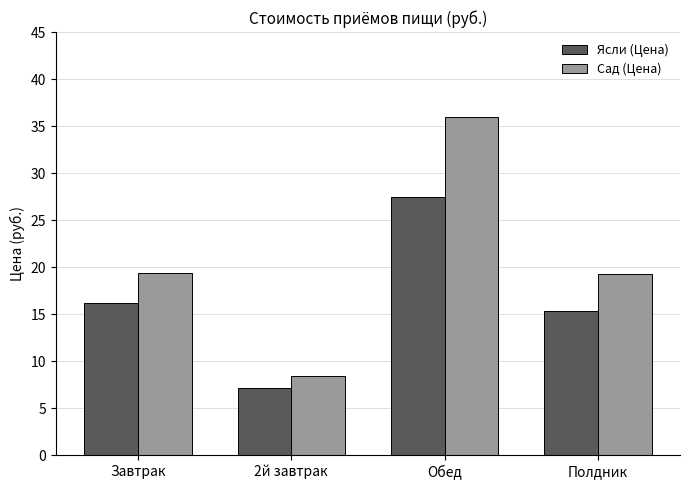

What is the spread (max minus min) of values at Полдник?

3.9